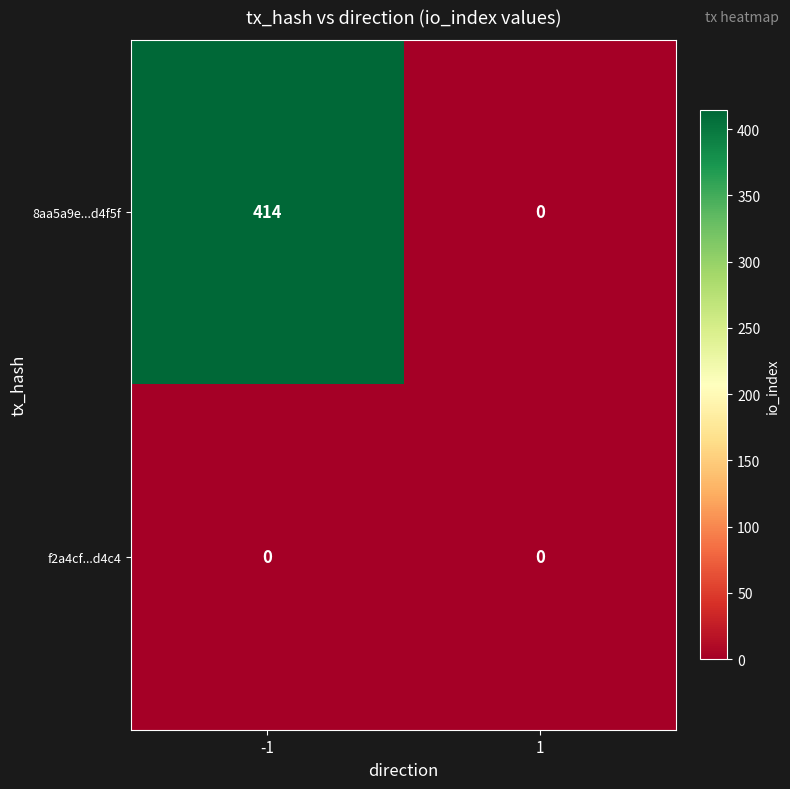

Which series has the largest total across all categories?

8aa5a9e...d4f5f